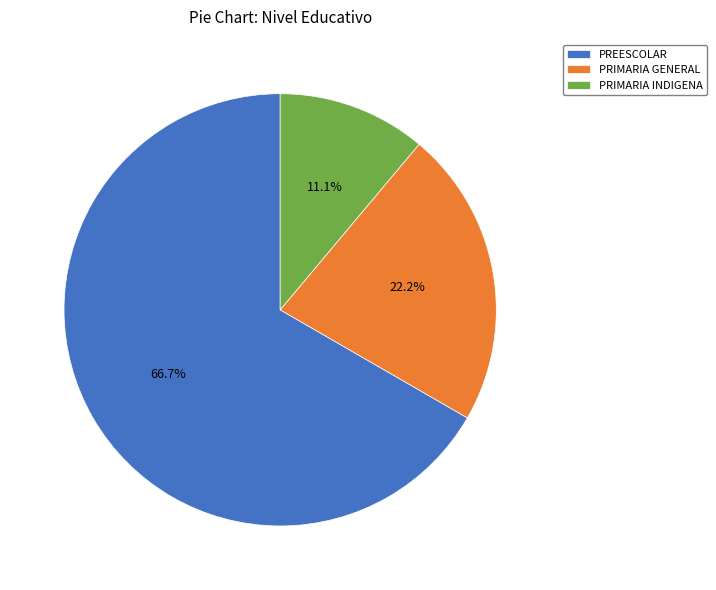

Count the number of slices in the pie.

3